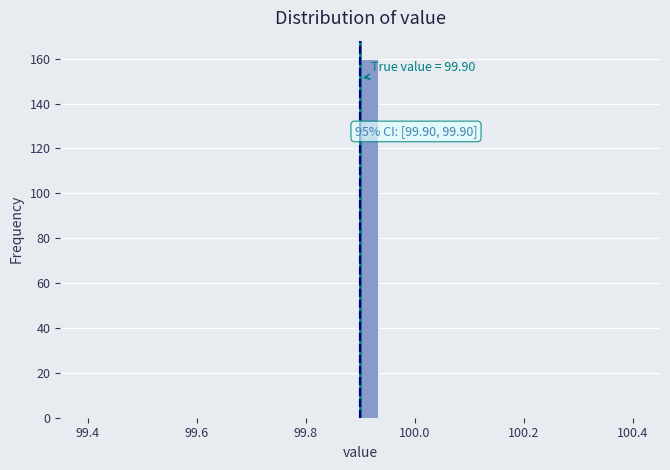

Read against the x-axis, roughly where is the centre of the tallest bar?

99.92